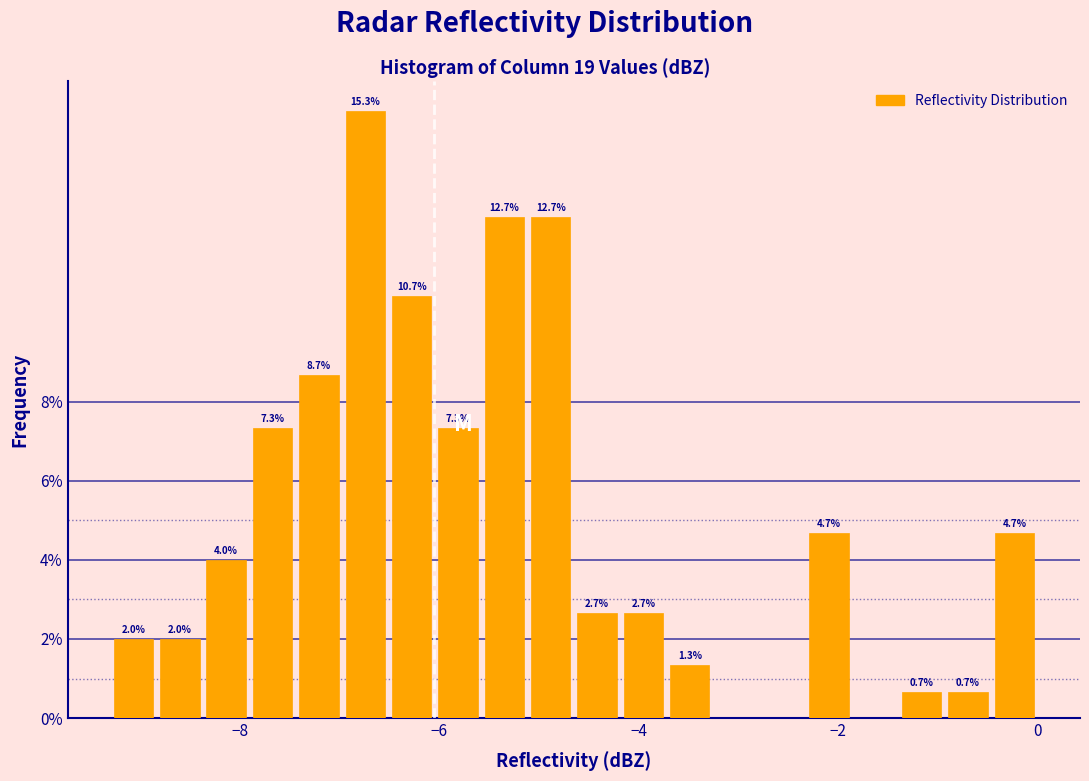

Around what value on the x-axis is the tallest bar? Give the approximate position of its centre, as read against the axis.

-6.8